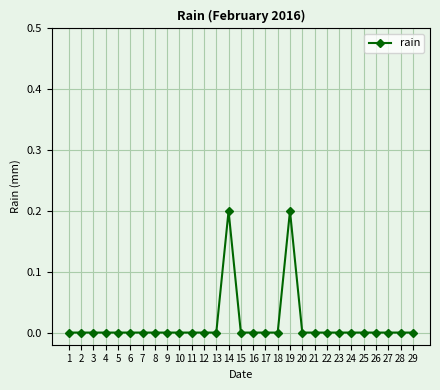

Count the number of categories in the chart.

29